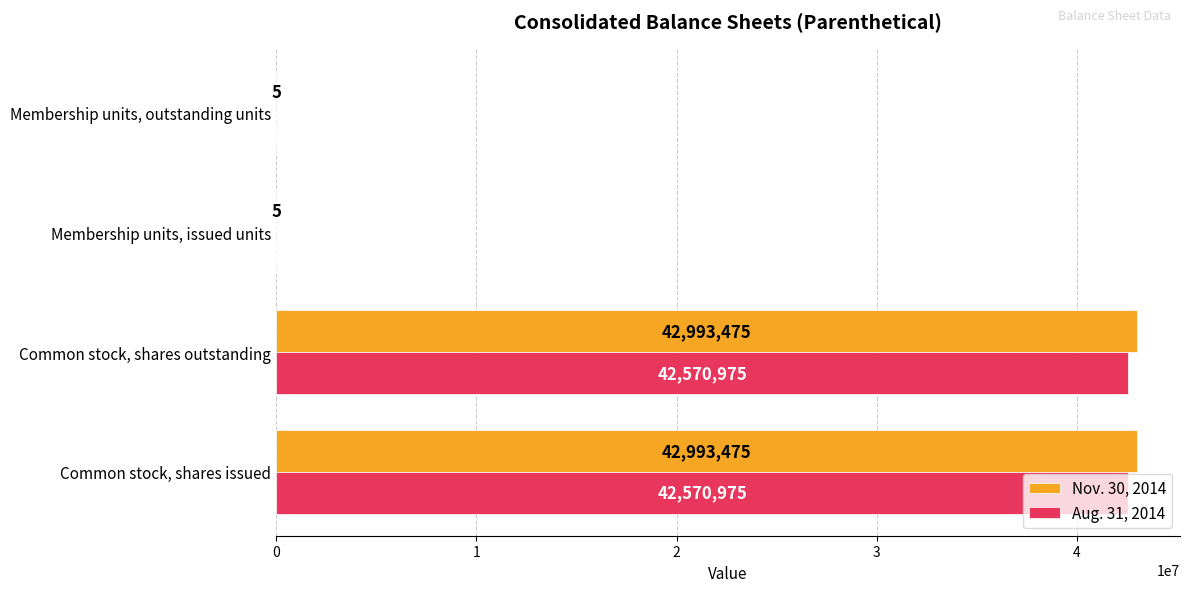

What is the sum of the Nov. 30, 2014 values at Common stock, shares outstanding and Membership units, outstanding units?

42993480